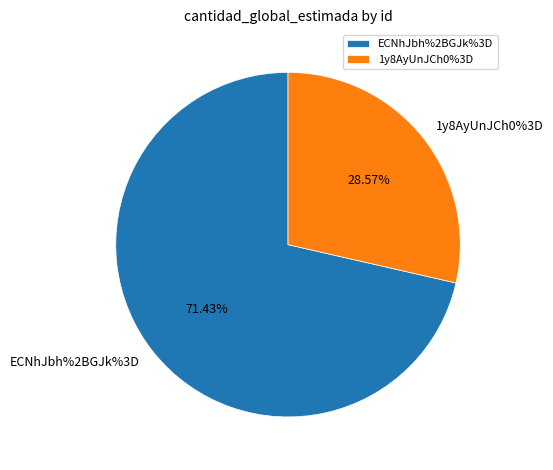

Which slice represents more than half of the pie?

ECNhJbh%2BGJk%3D